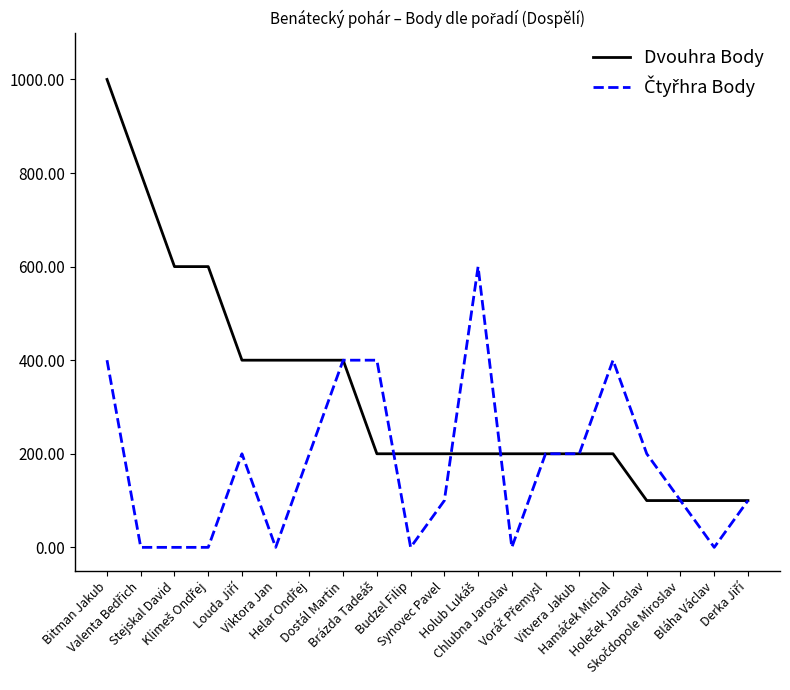

Does the chart display data point markers on the line(s)?

No